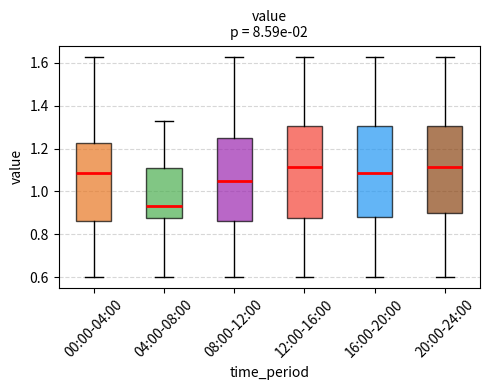

Reading left to right, transcribe this box plot: for each box, give where its median line is, the range the box spans, and where its two whiskers end, as read against the y-axis. The values are not printed on the chart, so give them approximately, as read against the axis.

00:00-04:00: median 1.08, box 0.86 to 1.22, whiskers 0.60 to 1.64
04:00-08:00: median 0.94, box 0.88 to 1.10, whiskers 0.60 to 1.34
08:00-12:00: median 1.06, box 0.86 to 1.24, whiskers 0.60 to 1.64
12:00-16:00: median 1.12, box 0.88 to 1.30, whiskers 0.60 to 1.64
16:00-20:00: median 1.08, box 0.88 to 1.30, whiskers 0.60 to 1.64
20:00-24:00: median 1.12, box 0.90 to 1.30, whiskers 0.60 to 1.64